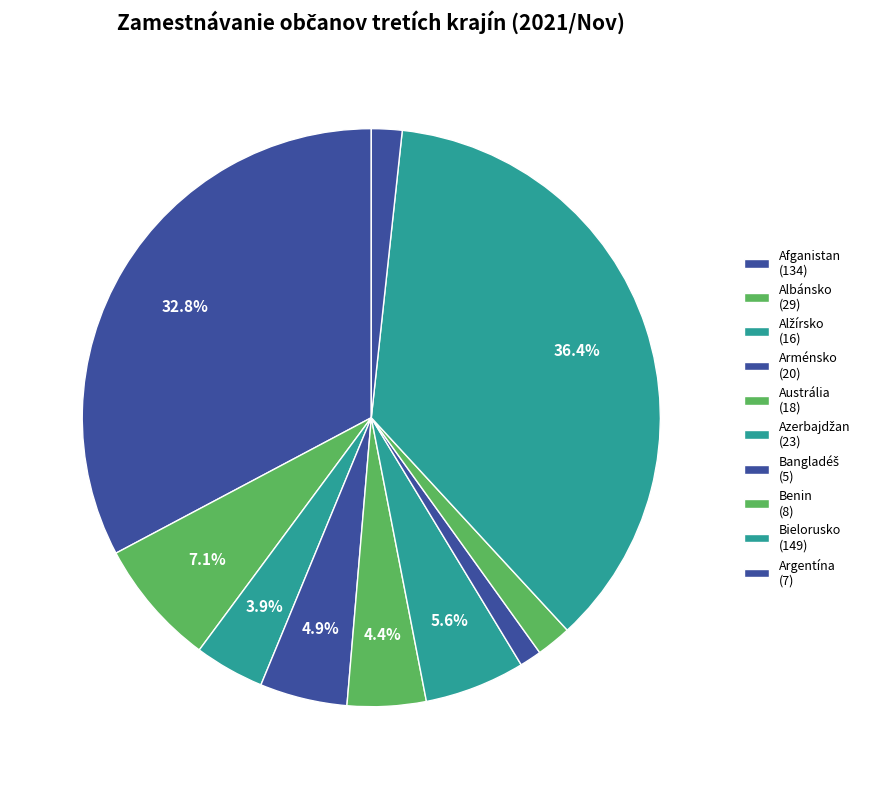

How many slices are in this pie chart?

10